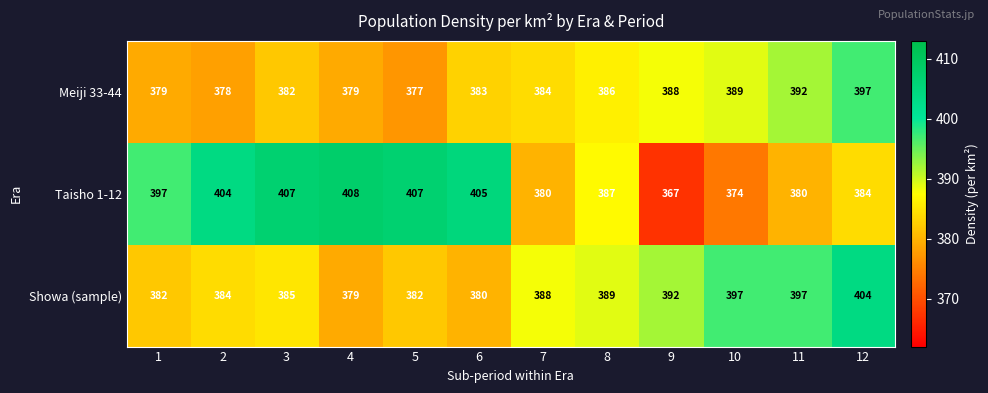

At how many categories does at least one series exceed 386?

12